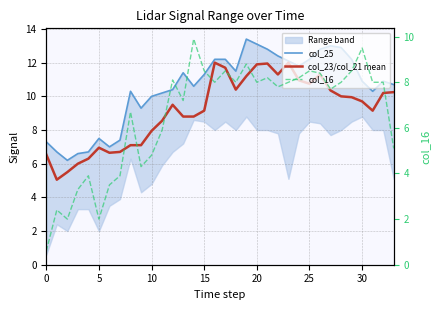

Does the chart display data point markers on the line(s)?

No